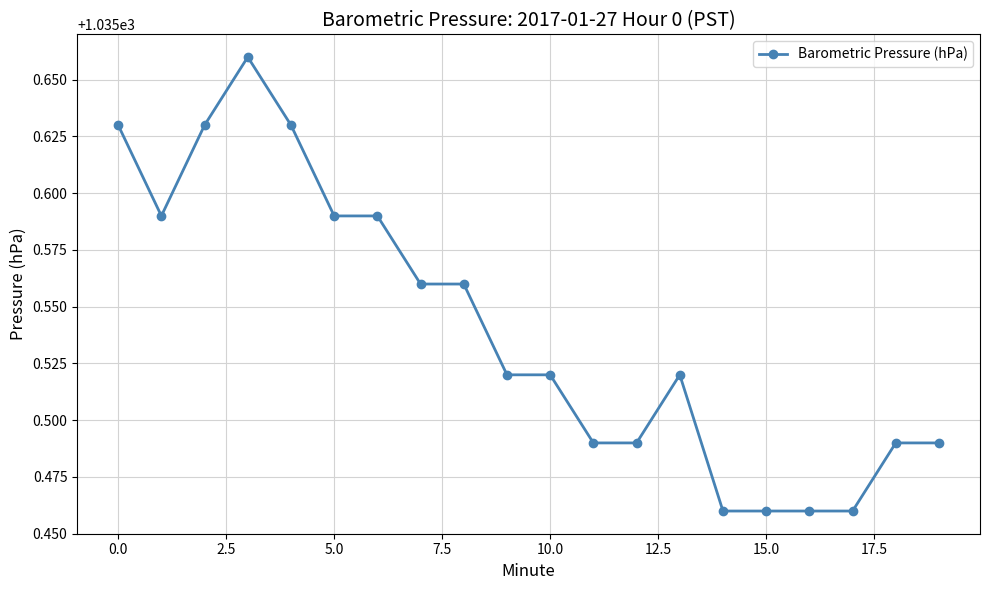

What is the sum of all values?

20710.8